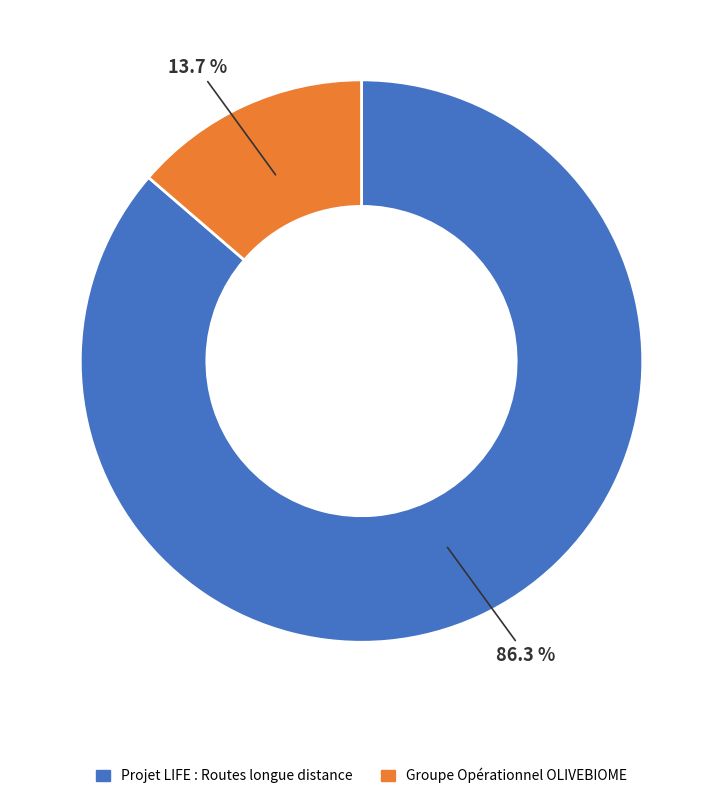

To the nearest percent, what is the difference between the Groupe Opérationnel OLIVEBIOME and Projet LIFE : Routes longue distance slice percentages?

73%